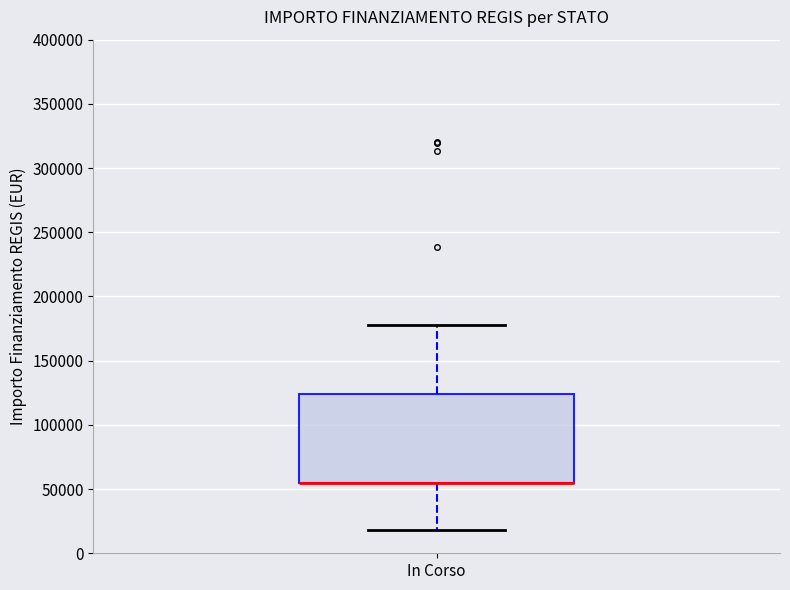

Where is the upper edge of the box for In Corso on the y-axis? The values are not printed on the chart, so give them approximately, as read against the axis.

125000